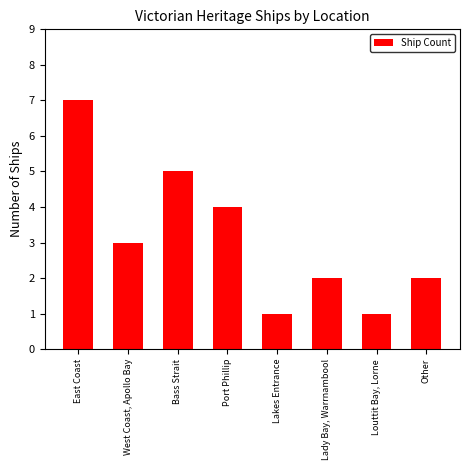

At which category does the chart reach its peak across all series?

East Coast